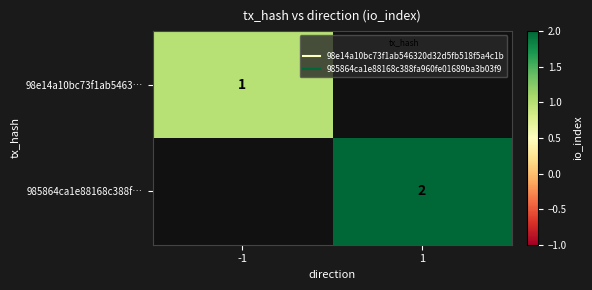

Which series has the largest range (max minus min)?

98e14a10bc73f1ab5463…